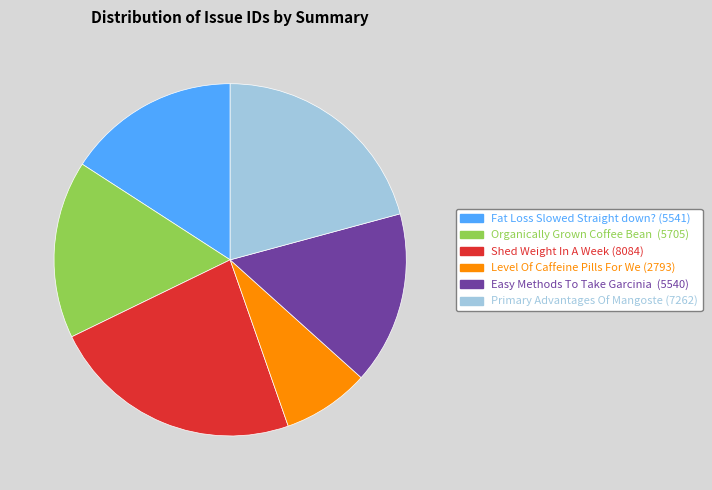

Is there any slice that represents more than half of the pie?

No